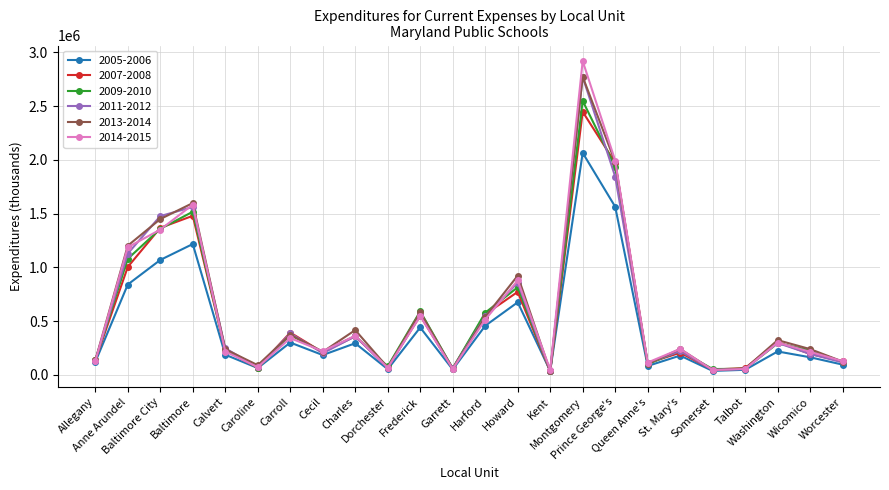

How many lines are shown in the chart?

6